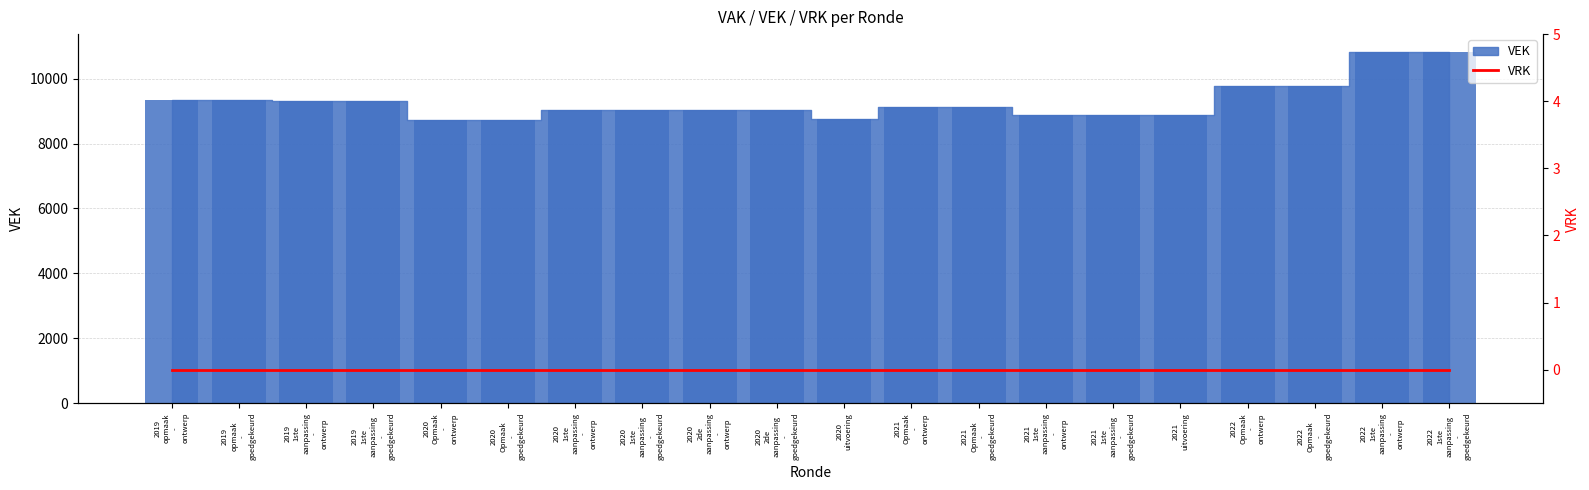

What is the value of the 17th bar from the left?

9788